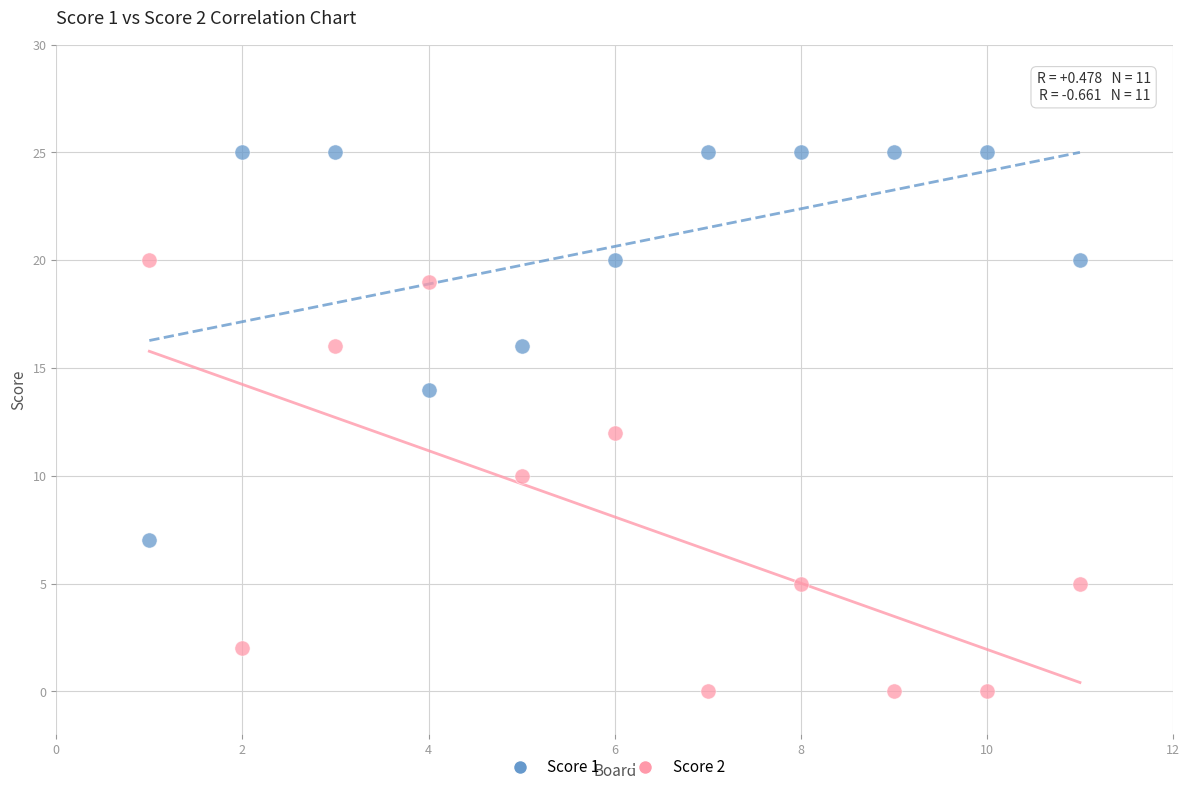

Across all data points, what is the range of X values (max minus min)?

10